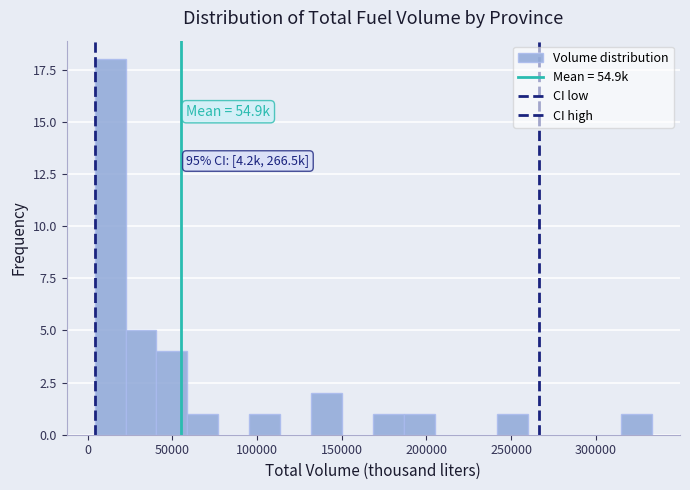

Read against the x-axis, roughly where is the centre of the tallest bar?

15000